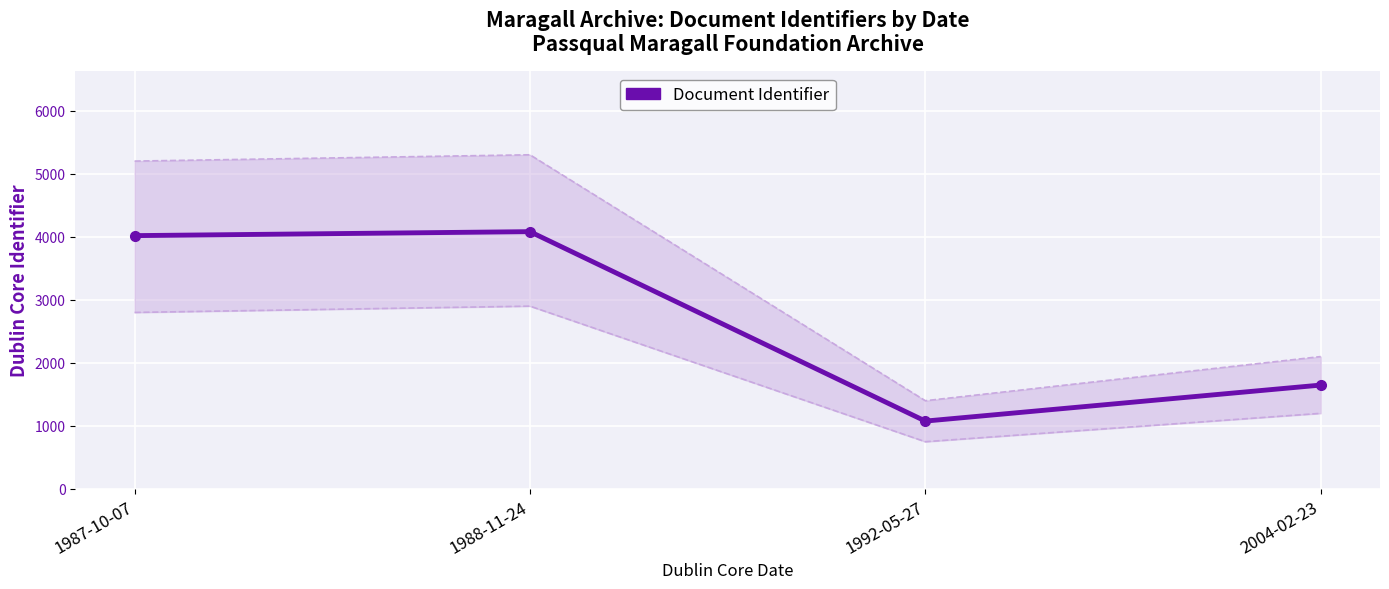

At which category does the chart reach its minimum across all series?

1992-05-27